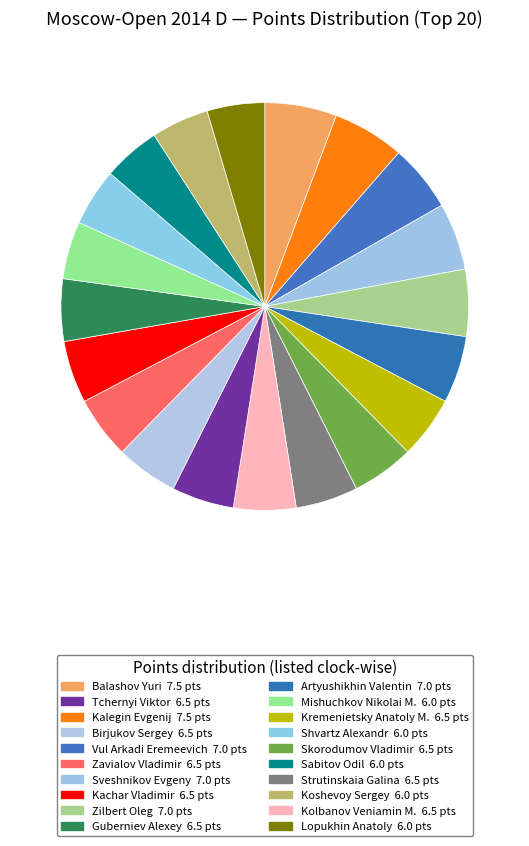

To the nearest percent, what is the difference between the largest and smallest slice percentages?

1%